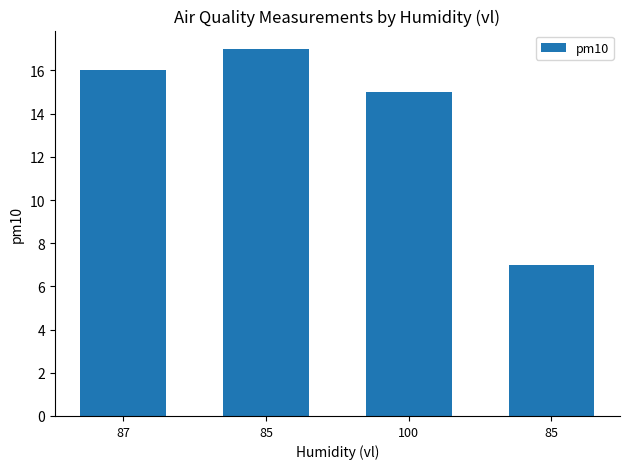

What is the greatest value displayed?

17